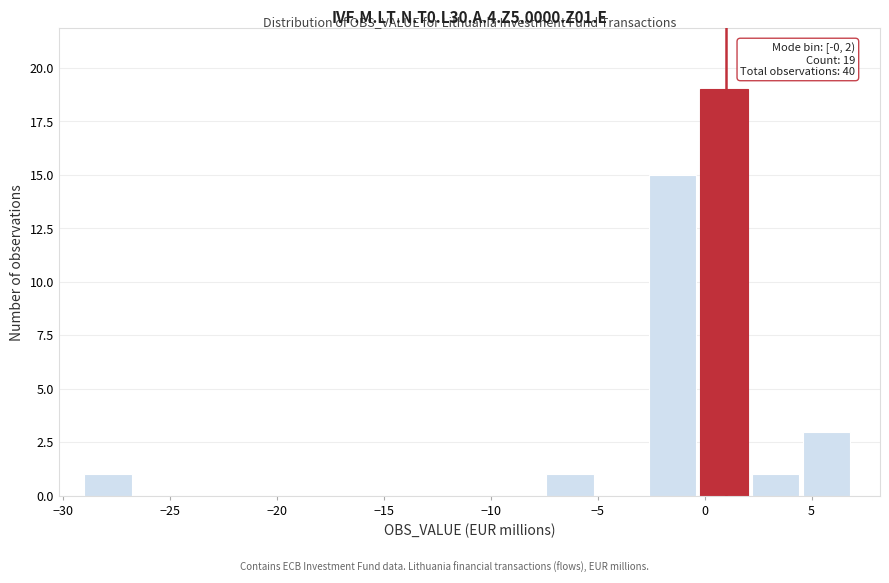

Over which range of the x-axis is the bar tallest?

-0.2 to 2.2